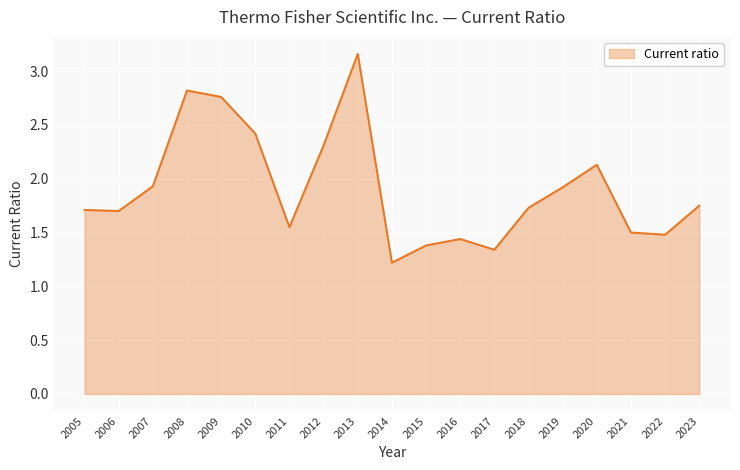

Which label corresponds to the smallest value in the chart?

2014